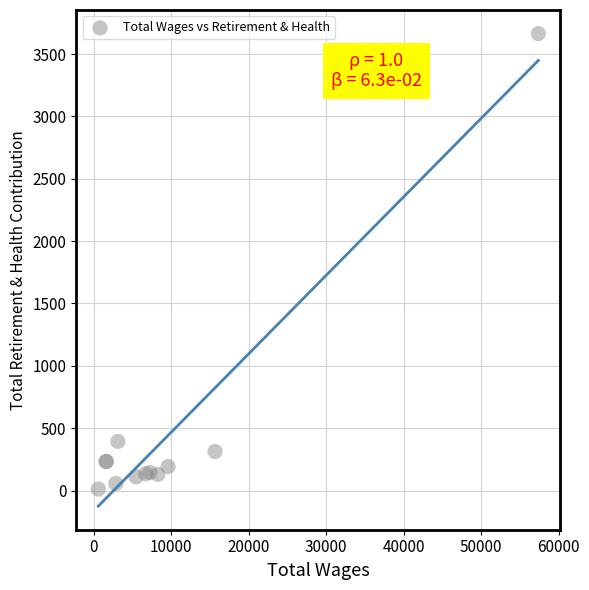

What Y value in the scatter plot is closest to 1838?

394